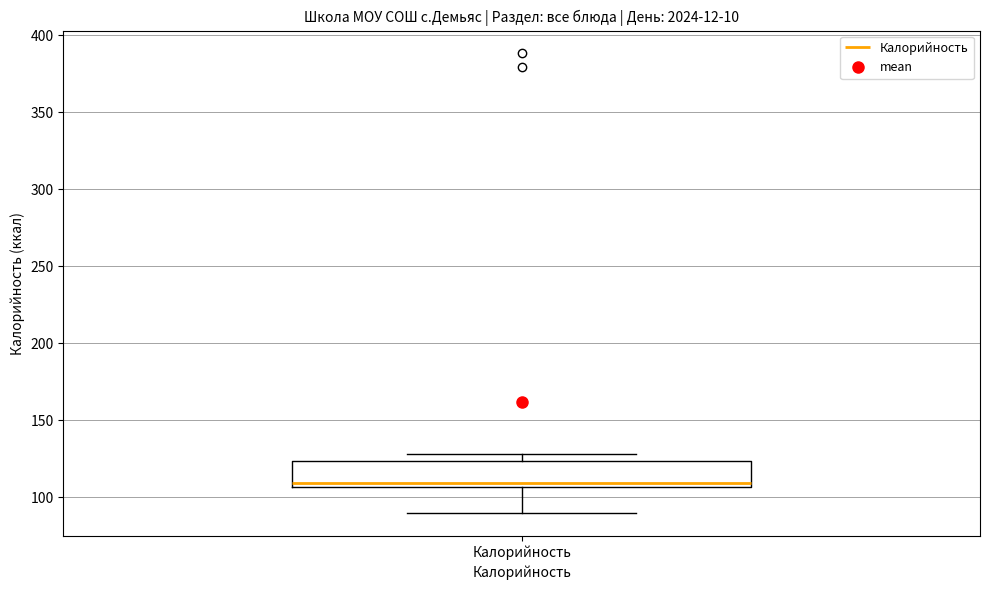

Where does the median line of the box for Калорийность sit on the y-axis? The values are not printed on the chart, so give them approximately, as read against the axis.

110